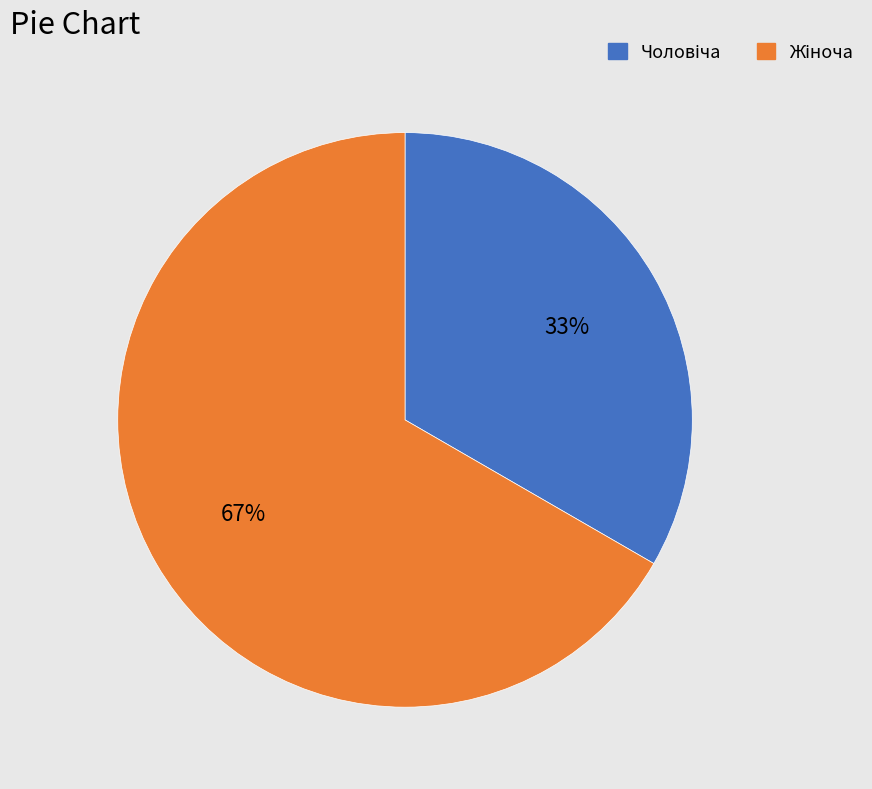

To the nearest percent, what is the average slice percentage?

50%